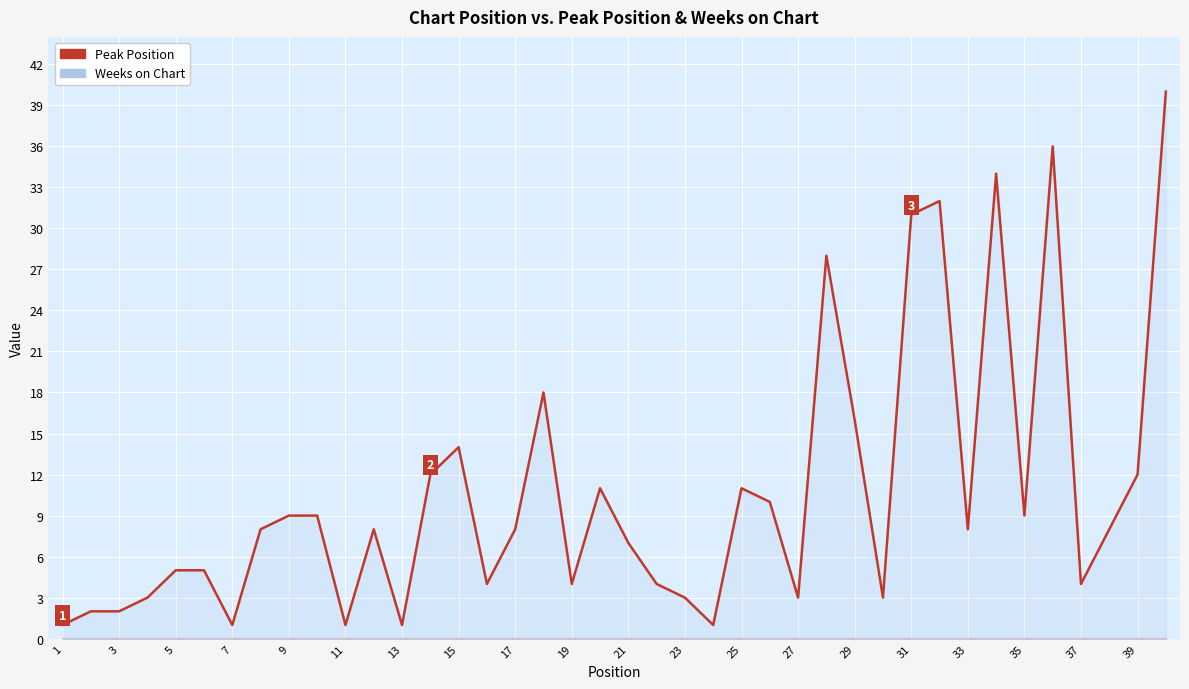

At how many categories does at least one series exceed 33?

3